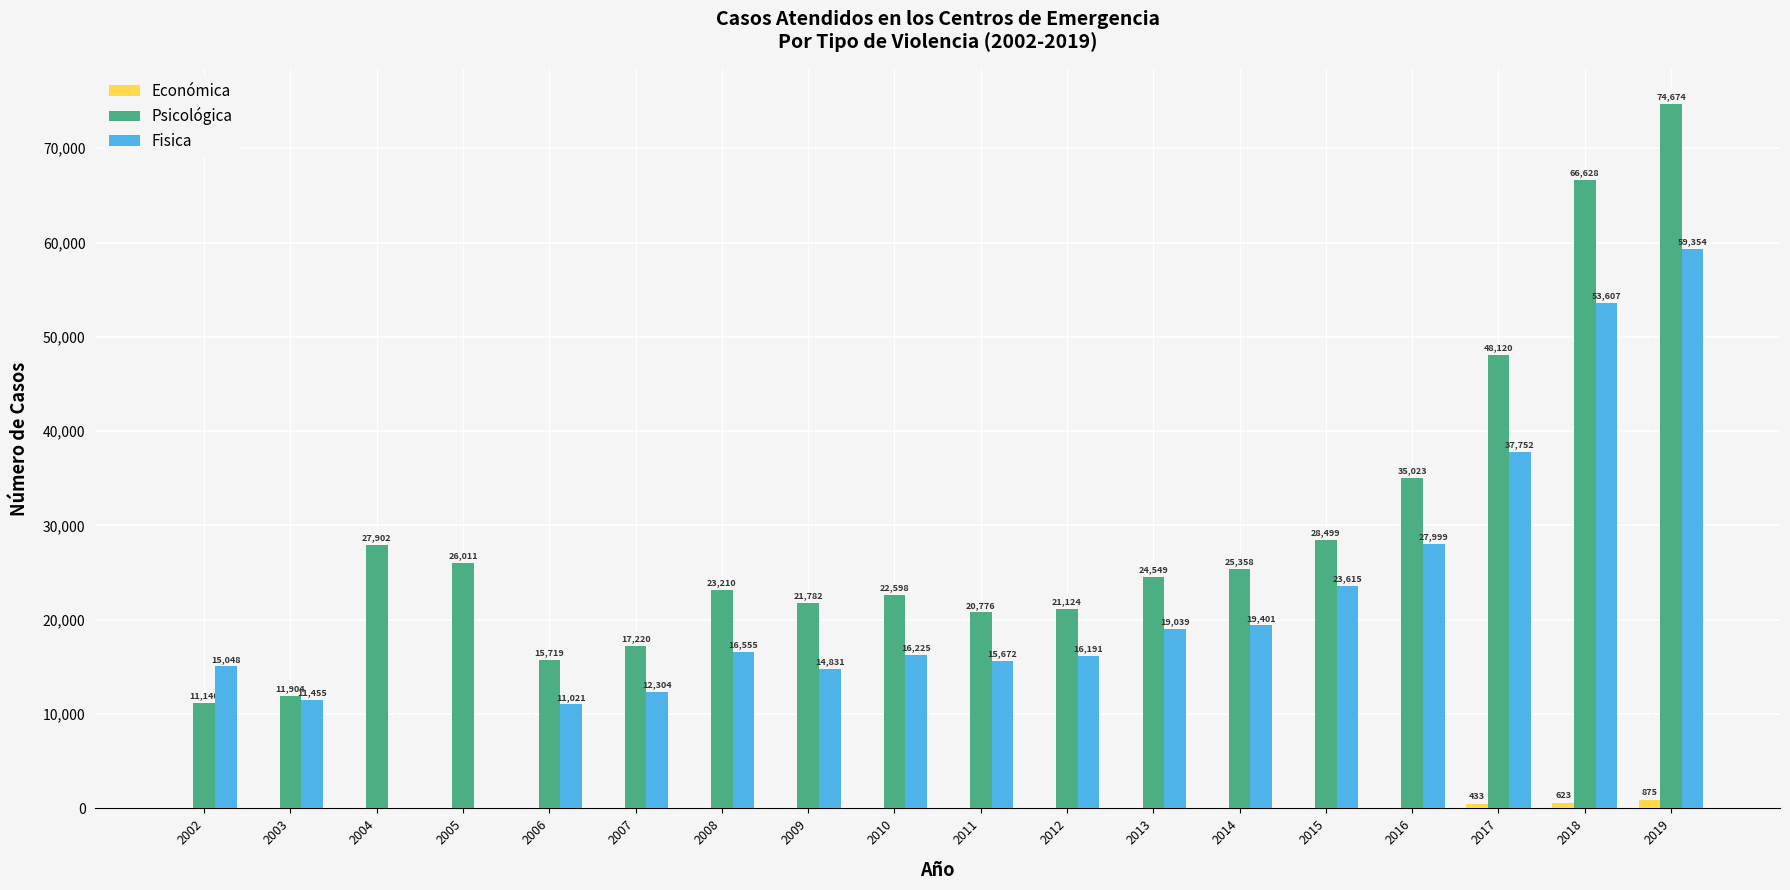

What is the sum of the Psicológica values at 2003 and 2019?

86578